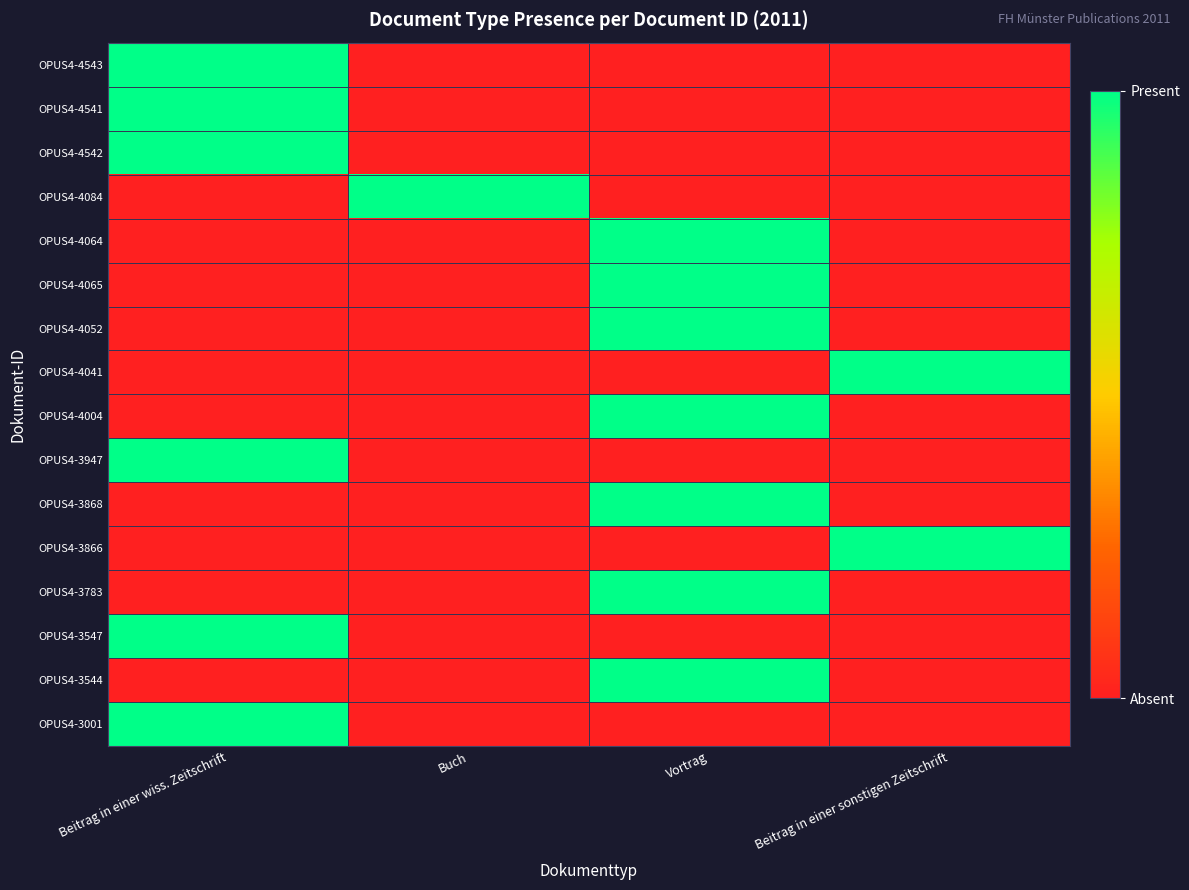

Reading right to left, list all the values displayed in this chart.

OPUS4-4543: Beitrag in einer sonstigen Zeitschrift=0	Vortrag=0	Buch=0	Beitrag in einer wiss. Zeitschrift=1
OPUS4-4541: Beitrag in einer sonstigen Zeitschrift=0	Vortrag=0	Buch=0	Beitrag in einer wiss. Zeitschrift=1
OPUS4-4542: Beitrag in einer sonstigen Zeitschrift=0	Vortrag=0	Buch=0	Beitrag in einer wiss. Zeitschrift=1
OPUS4-4084: Beitrag in einer sonstigen Zeitschrift=0	Vortrag=0	Buch=1	Beitrag in einer wiss. Zeitschrift=0
OPUS4-4064: Beitrag in einer sonstigen Zeitschrift=0	Vortrag=1	Buch=0	Beitrag in einer wiss. Zeitschrift=0
OPUS4-4065: Beitrag in einer sonstigen Zeitschrift=0	Vortrag=1	Buch=0	Beitrag in einer wiss. Zeitschrift=0
OPUS4-4052: Beitrag in einer sonstigen Zeitschrift=0	Vortrag=1	Buch=0	Beitrag in einer wiss. Zeitschrift=0
OPUS4-4041: Beitrag in einer sonstigen Zeitschrift=1	Vortrag=0	Buch=0	Beitrag in einer wiss. Zeitschrift=0
OPUS4-4004: Beitrag in einer sonstigen Zeitschrift=0	Vortrag=1	Buch=0	Beitrag in einer wiss. Zeitschrift=0
OPUS4-3947: Beitrag in einer sonstigen Zeitschrift=0	Vortrag=0	Buch=0	Beitrag in einer wiss. Zeitschrift=1
OPUS4-3868: Beitrag in einer sonstigen Zeitschrift=0	Vortrag=1	Buch=0	Beitrag in einer wiss. Zeitschrift=0
OPUS4-3866: Beitrag in einer sonstigen Zeitschrift=1	Vortrag=0	Buch=0	Beitrag in einer wiss. Zeitschrift=0
OPUS4-3783: Beitrag in einer sonstigen Zeitschrift=0	Vortrag=1	Buch=0	Beitrag in einer wiss. Zeitschrift=0
OPUS4-3547: Beitrag in einer sonstigen Zeitschrift=0	Vortrag=0	Buch=0	Beitrag in einer wiss. Zeitschrift=1
OPUS4-3544: Beitrag in einer sonstigen Zeitschrift=0	Vortrag=1	Buch=0	Beitrag in einer wiss. Zeitschrift=0
OPUS4-3001: Beitrag in einer sonstigen Zeitschrift=0	Vortrag=0	Buch=0	Beitrag in einer wiss. Zeitschrift=1